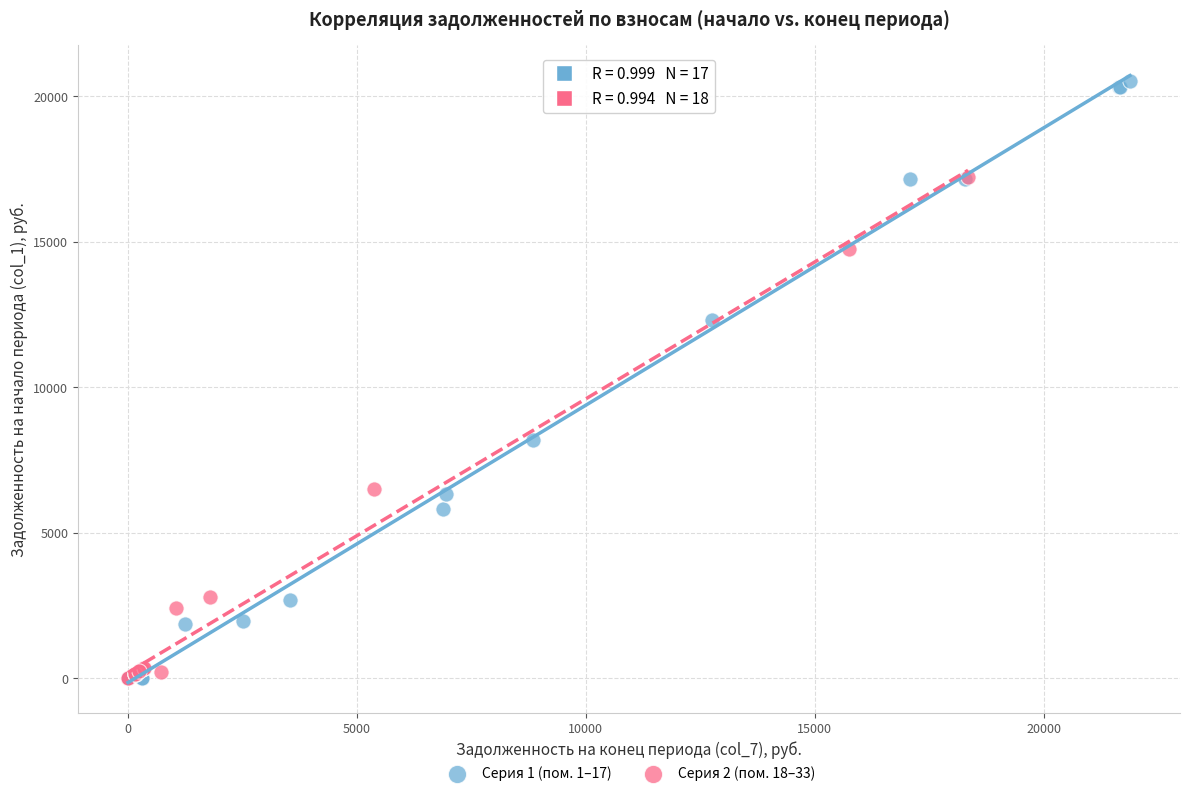

Which series reaches the maximum Y coordinate?

Серия 1 (пом. 1–17)